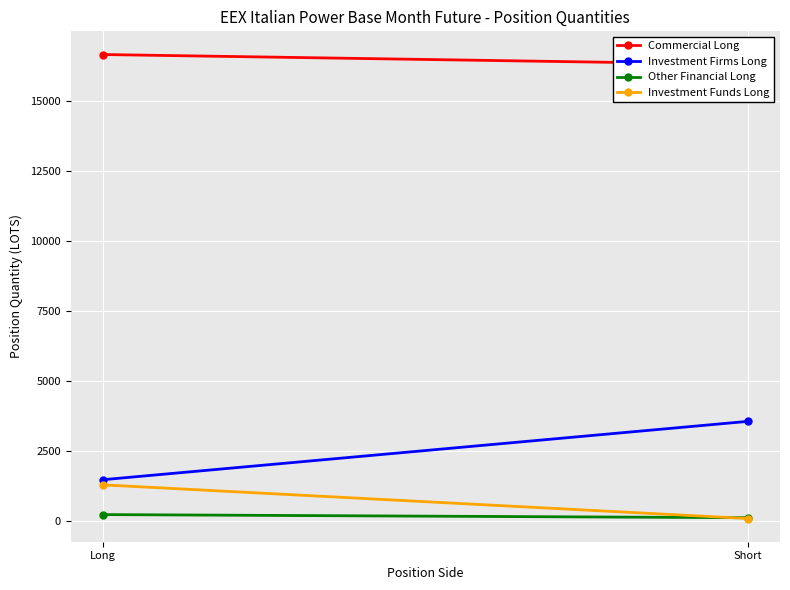

What is the difference between the highest and lowest values at Short?

16192.4